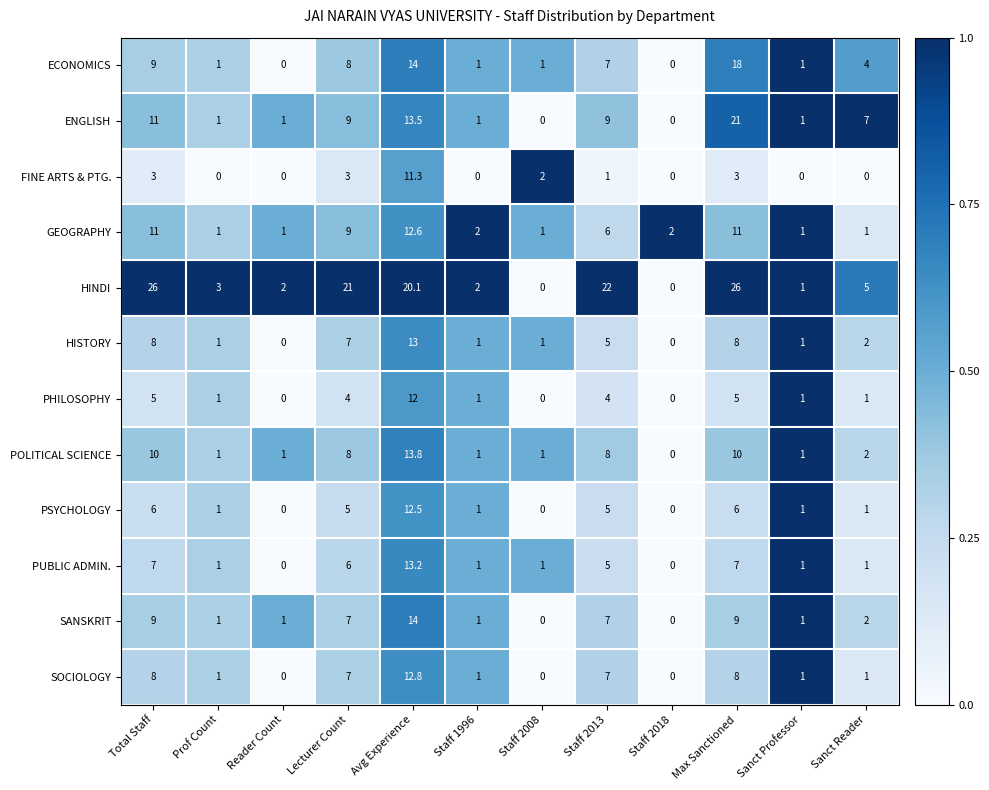

List the series in order of their peak value, lowest first.

FINE ARTS & PTG., PHILOSOPHY, PSYCHOLOGY, GEOGRAPHY, SOCIOLOGY, HISTORY, PUBLIC ADMIN., POLITICAL SCIENCE, SANSKRIT, ECONOMICS, ENGLISH, HINDI